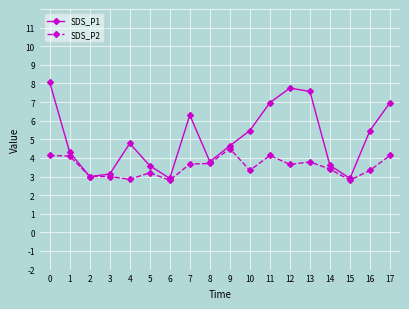

Which series has the widest spread of values?

SDS_P1